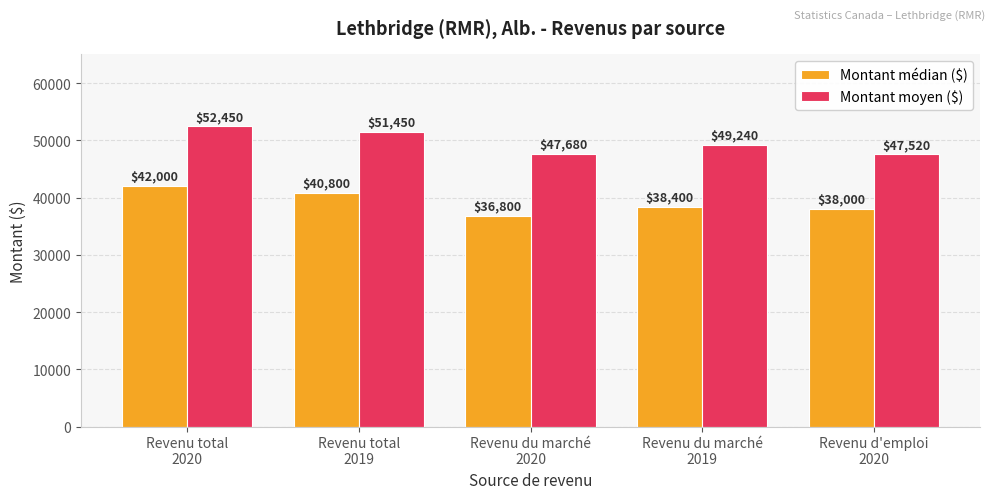

What is the label of the 2nd bar from the left?

Revenu total
2019